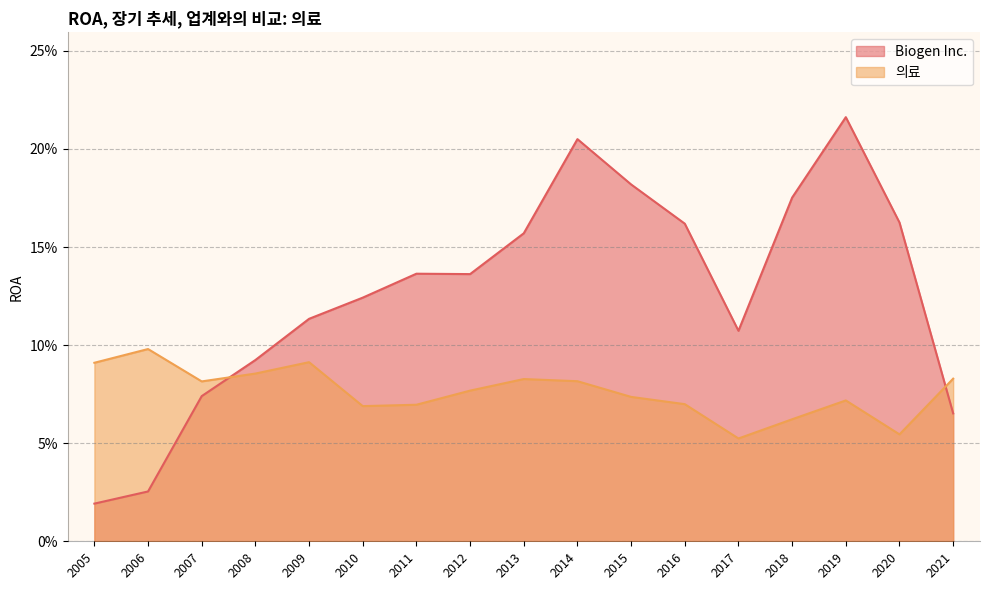

What are all the series names shown in the legend?

Biogen Inc., 의료